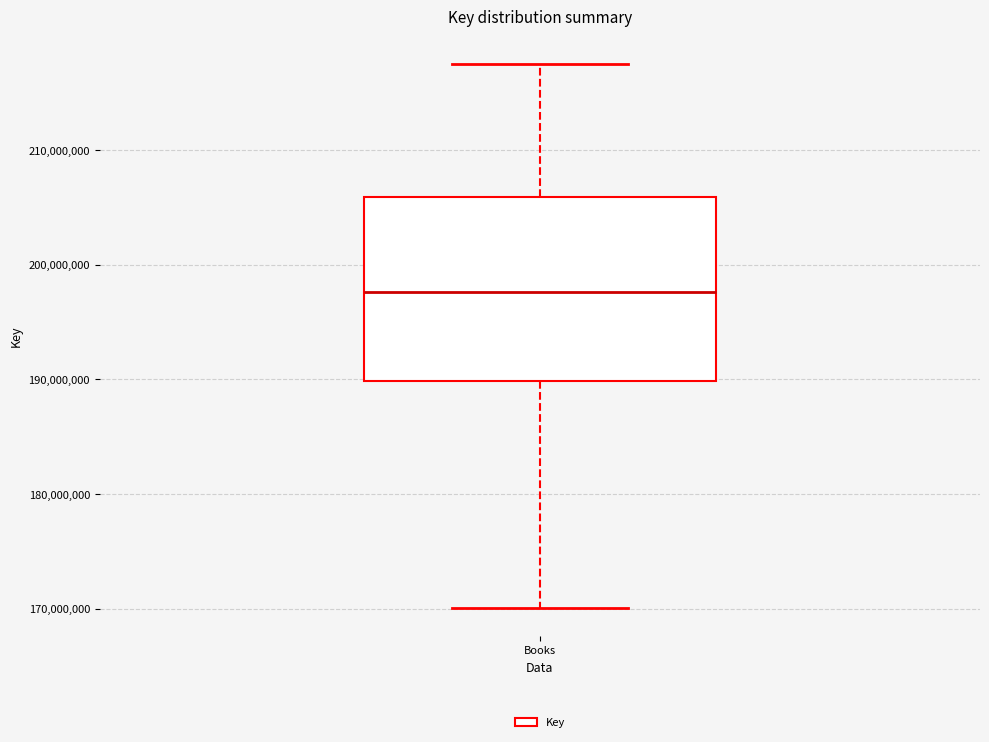

Where does the median line of the box for Books sit on the y-axis? The values are not printed on the chart, so give them approximately, as read against the axis.

198000000